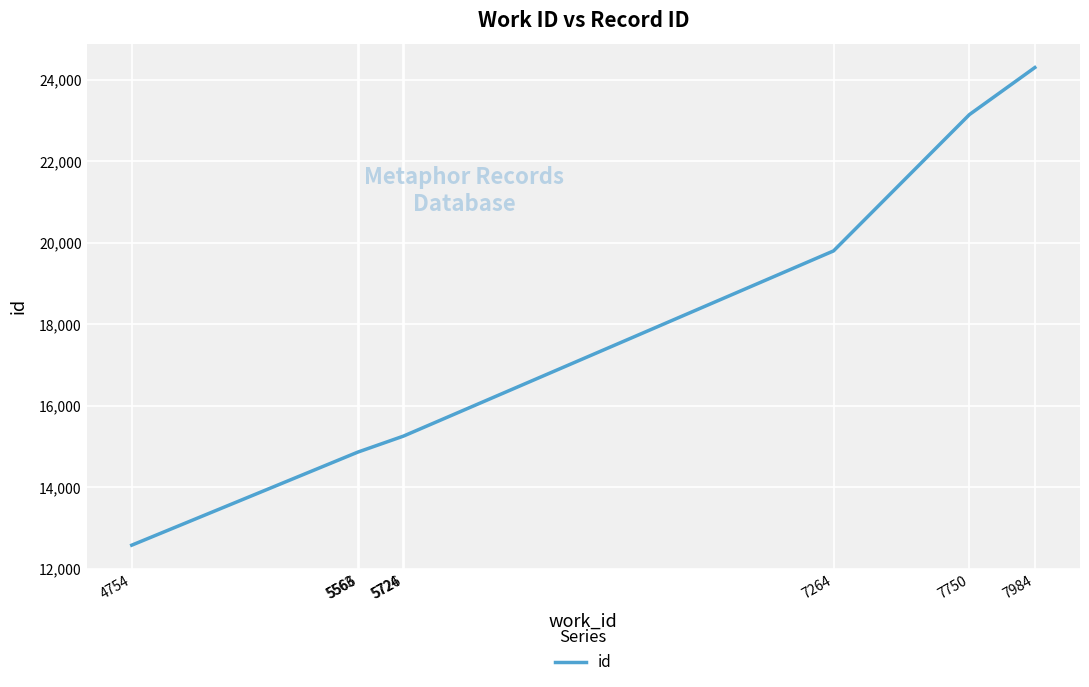

Does the chart have visible grid lines?

Yes